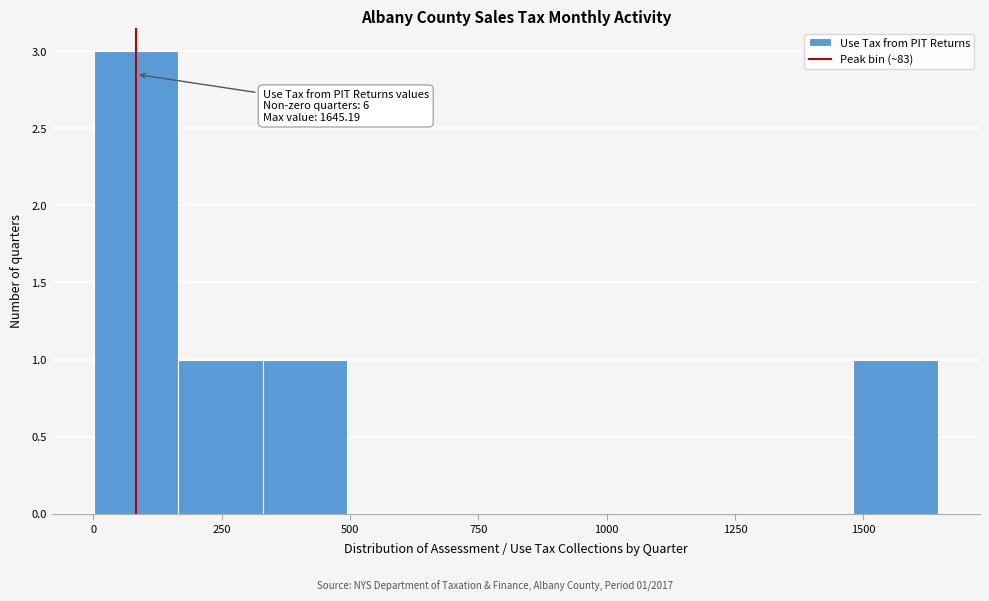

Read against the x-axis, roughly where is the centre of the tallest bar?

100